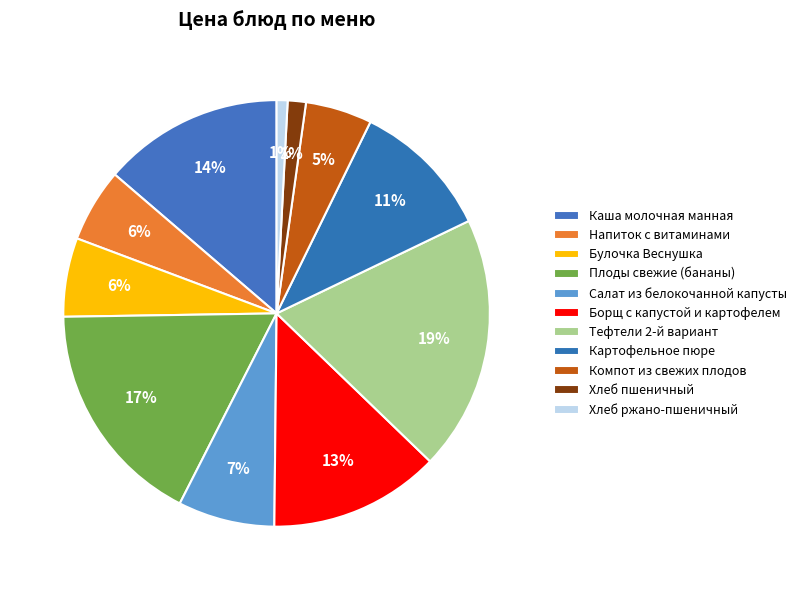

Rank the categories by value from lowest to highest.

Хлеб ржано-пшеничный, Хлеб пшеничный, Компот из свежих плодов, Напиток с витаминами, Булочка Веснушка, Салат из белокочанной капусты, Картофельное пюре, Борщ с капустой и картофелем, Каша молочная манная, Плоды свежие (бананы), Тефтели 2-й вариант